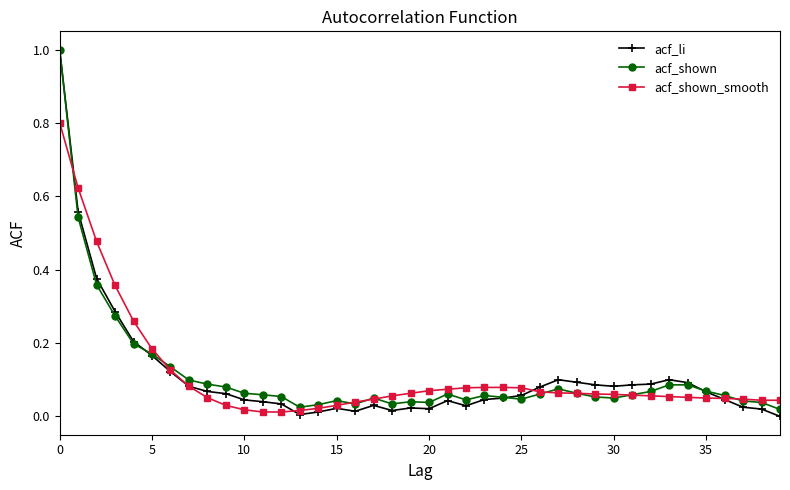

What is the maximum value shown in the chart?

1.0